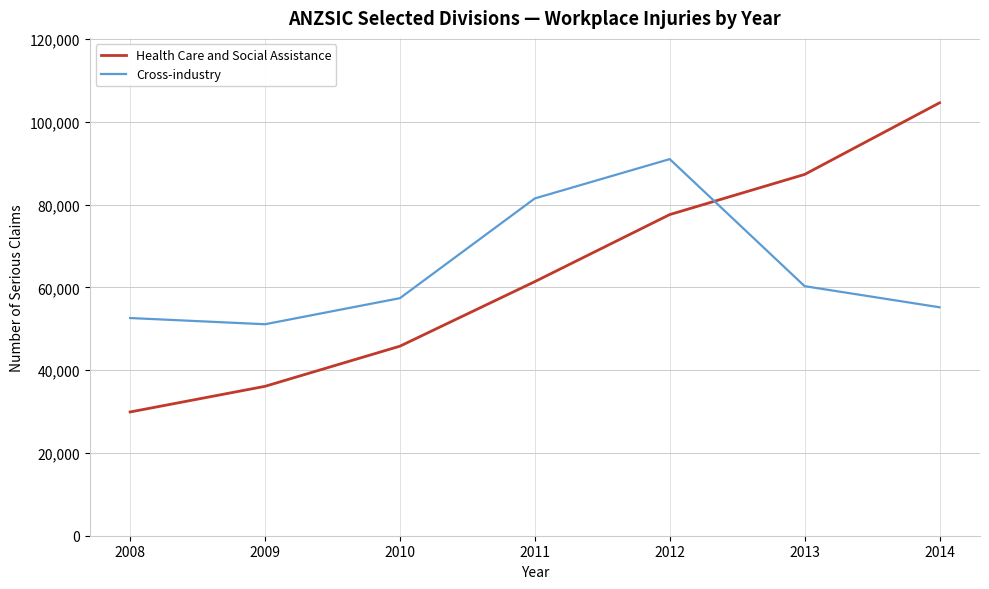

What is the sum of all Health Care and Social Assistance values?

442700